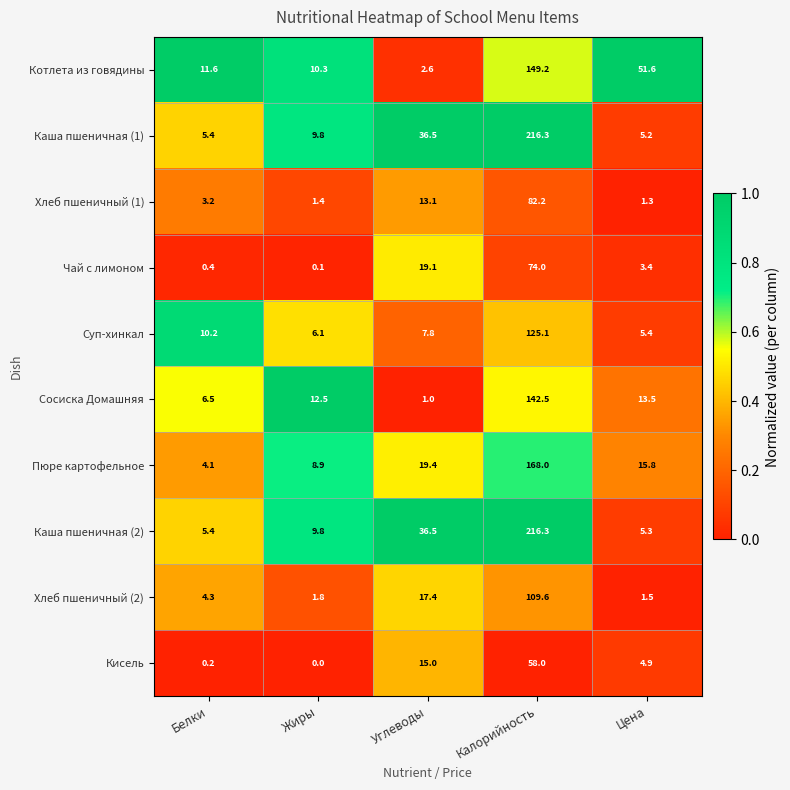

Count the number of data series in this chart.

10